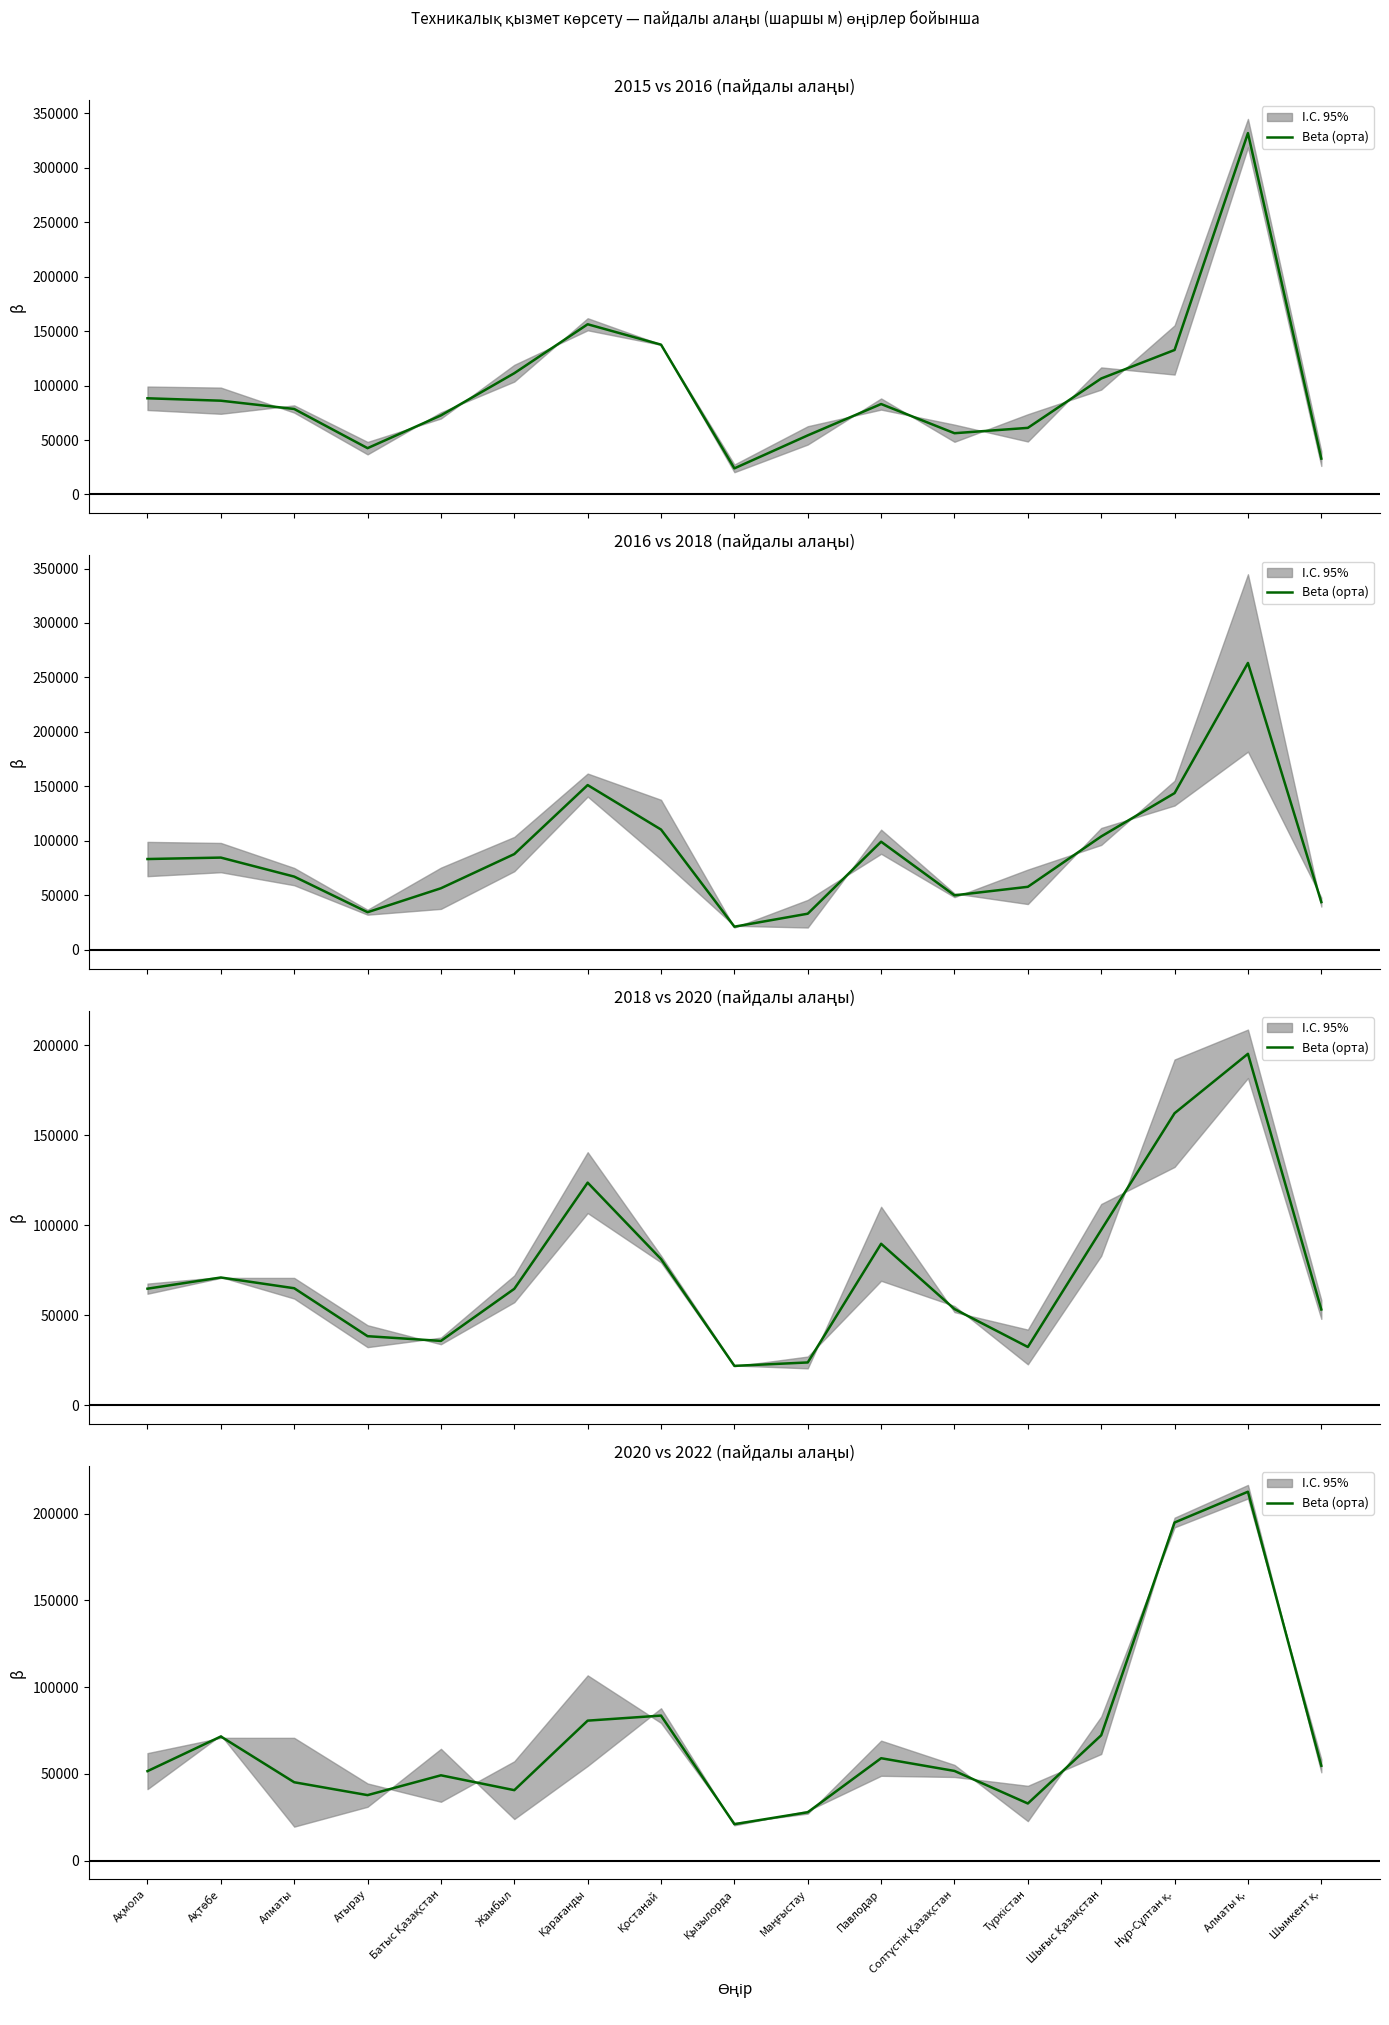

List the labels in order of value, smallest first.

Қызылорда, Маңғыстау, Түркістан, Атырау, Жамбыл, Алматы, Батыс Қазақстан, Ақмола, Солтүстік Қазақстан, Шымкент қ., Павлодар, Ақтөбе, Шығыс Қазақстан, Қарағанды, Қостанай, Нұр-Сұлтан қ., Алматы қ.